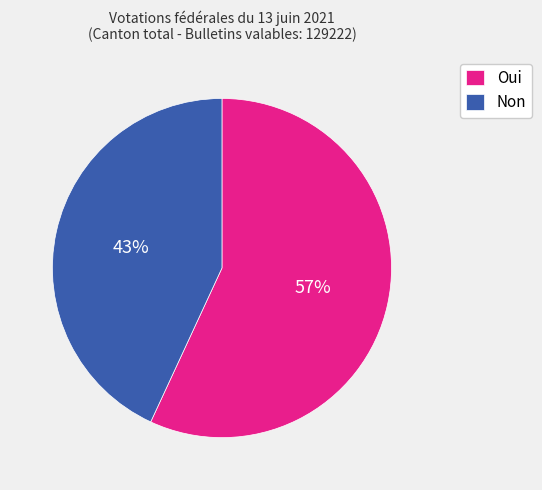

Which category has the smallest portion of the pie?

Non